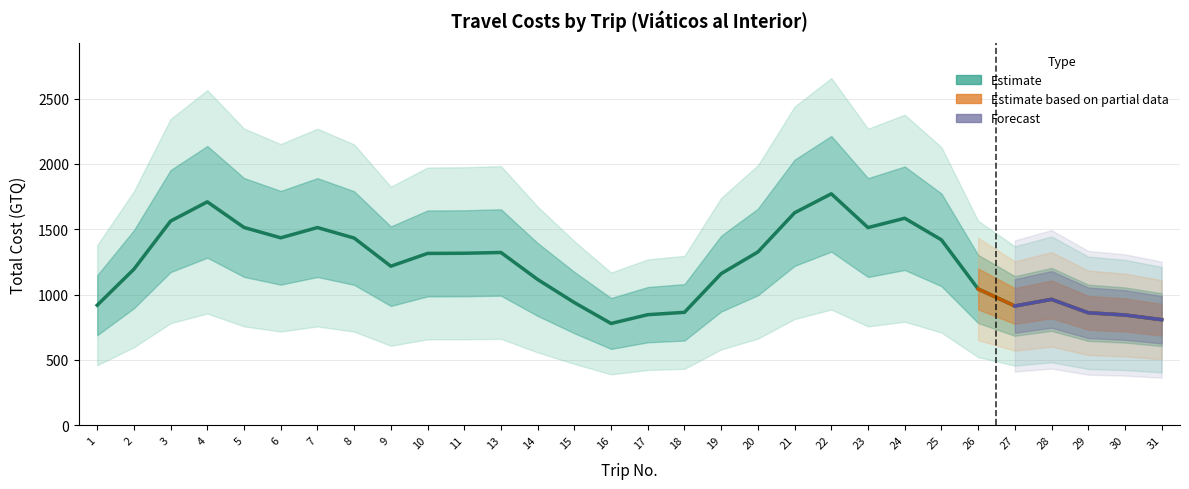

The value at 19 is 2444.2. True or false?

False